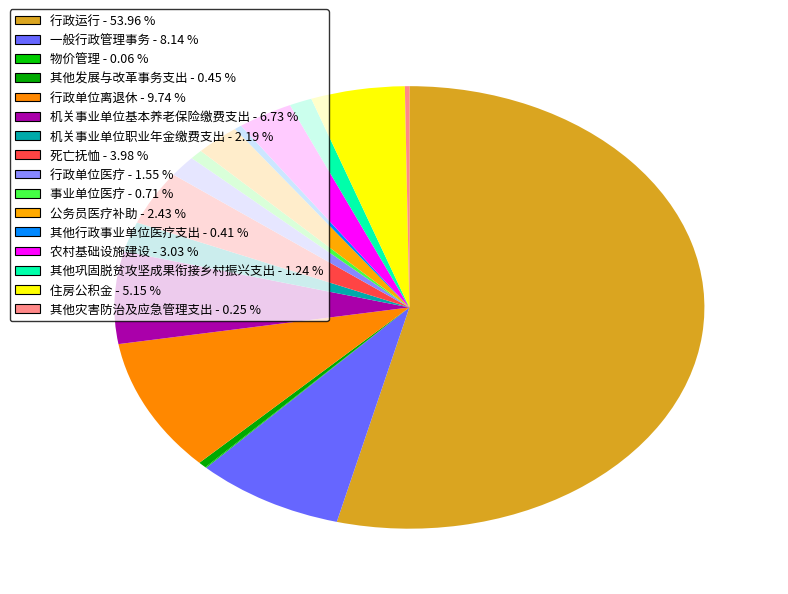

Does 机关事业单位基本养老保险缴费支出 represent more than half of the total?

No